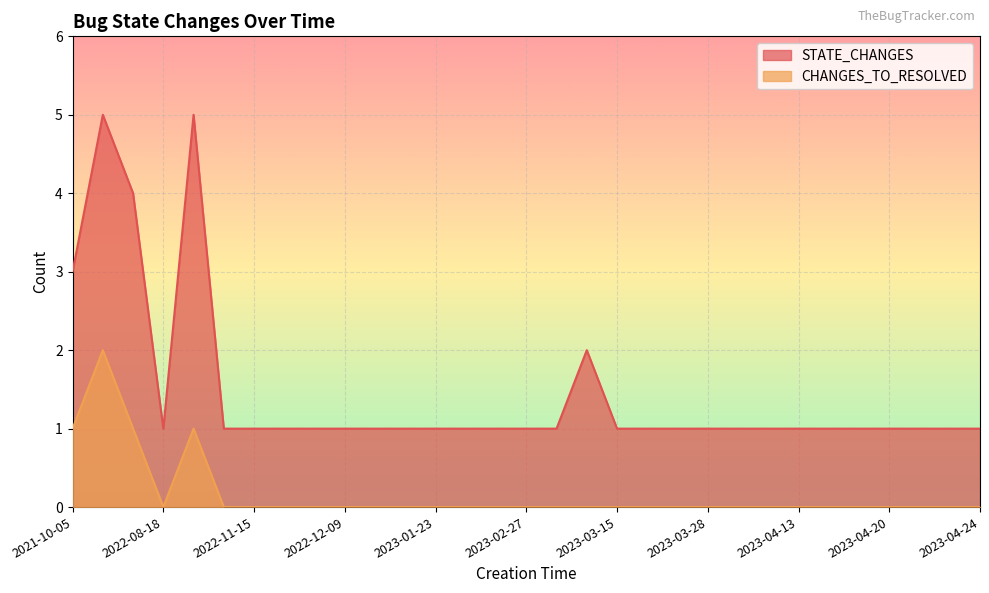

Between 2022-09-07 and 2023-02-27, which series saw the biggest shift?

STATE_CHANGES